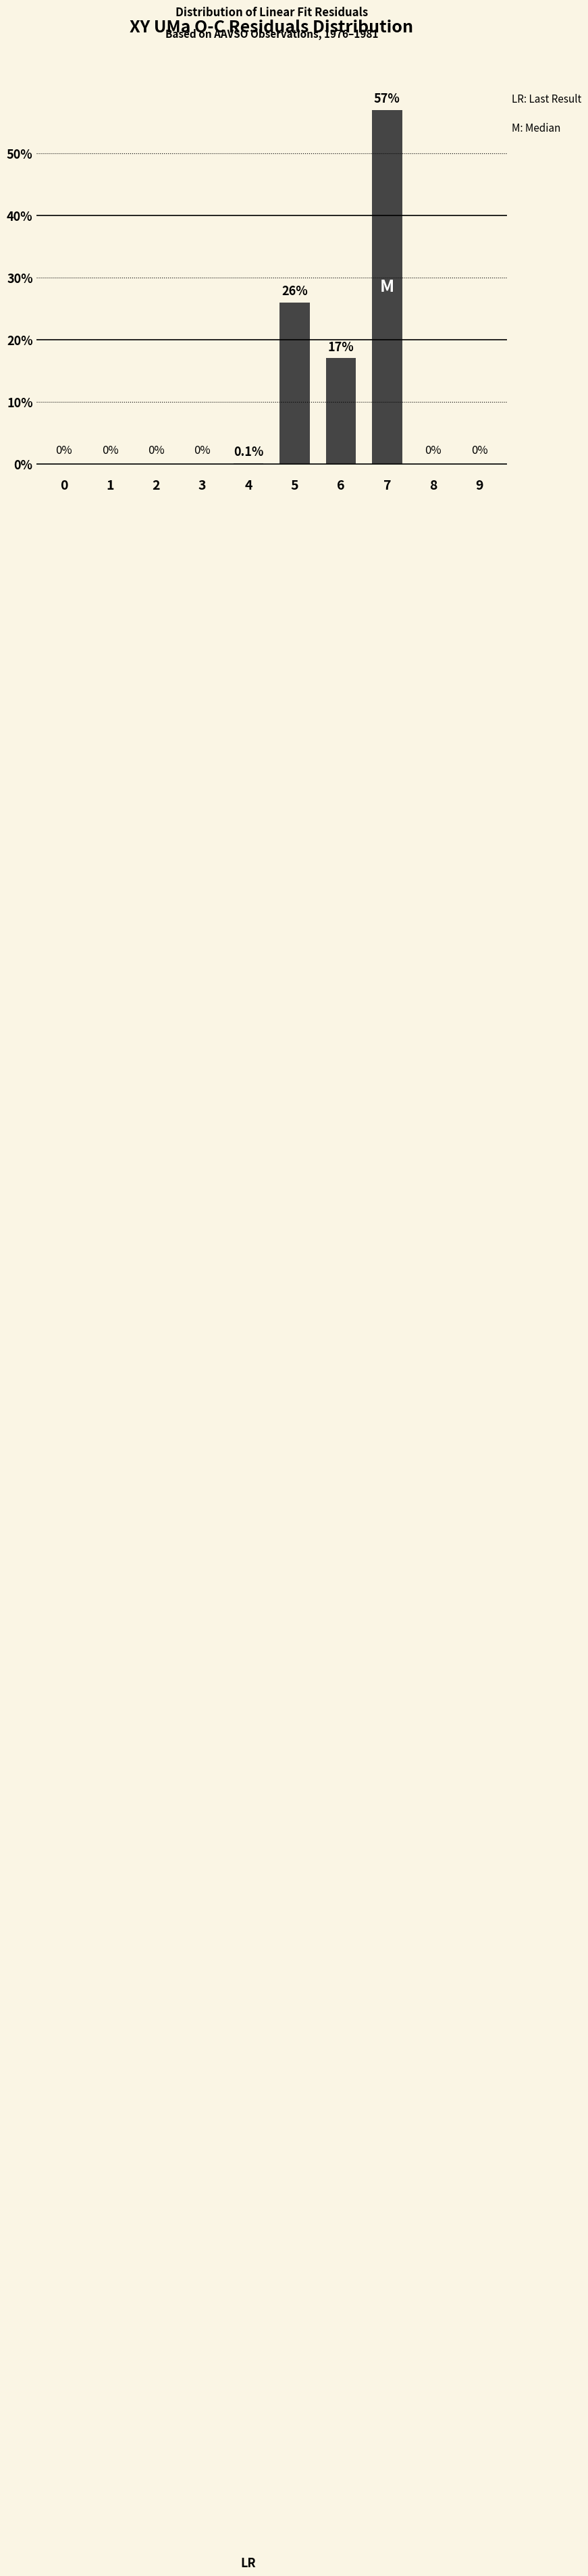

Which has a higher value, 7 or 8?

7